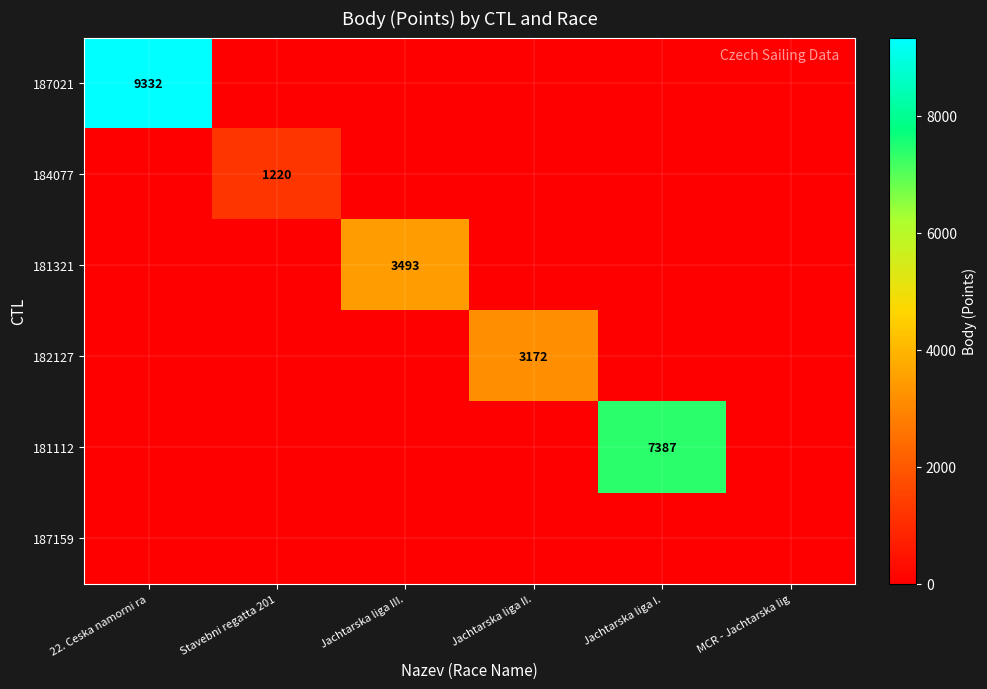

Which series has the largest range (max minus min)?

187021